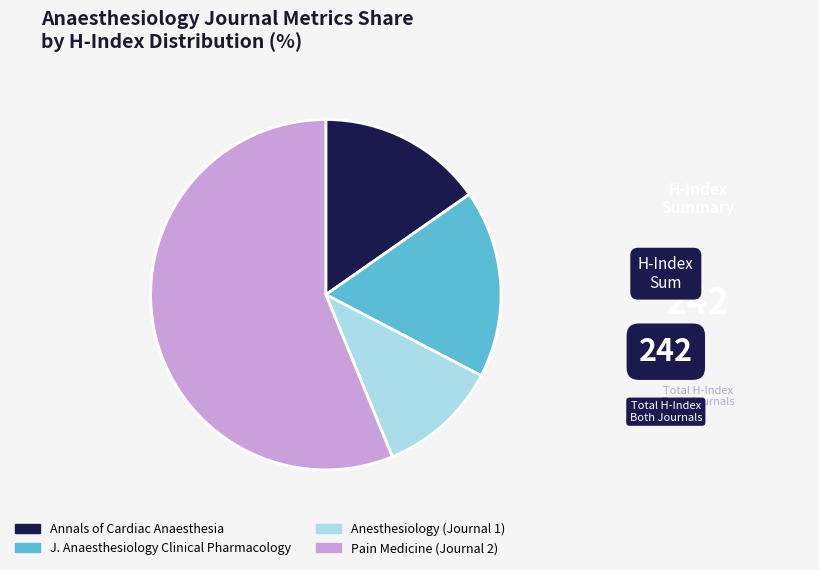

Does Pain Medicine (Journal 2) represent more than half of the total?

Yes